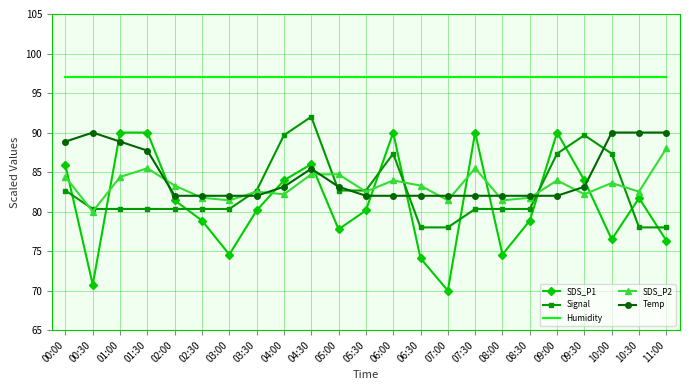

Is the value of Humidity at 01:30 greater than the value of SDS_P2 at 11:00?

Yes